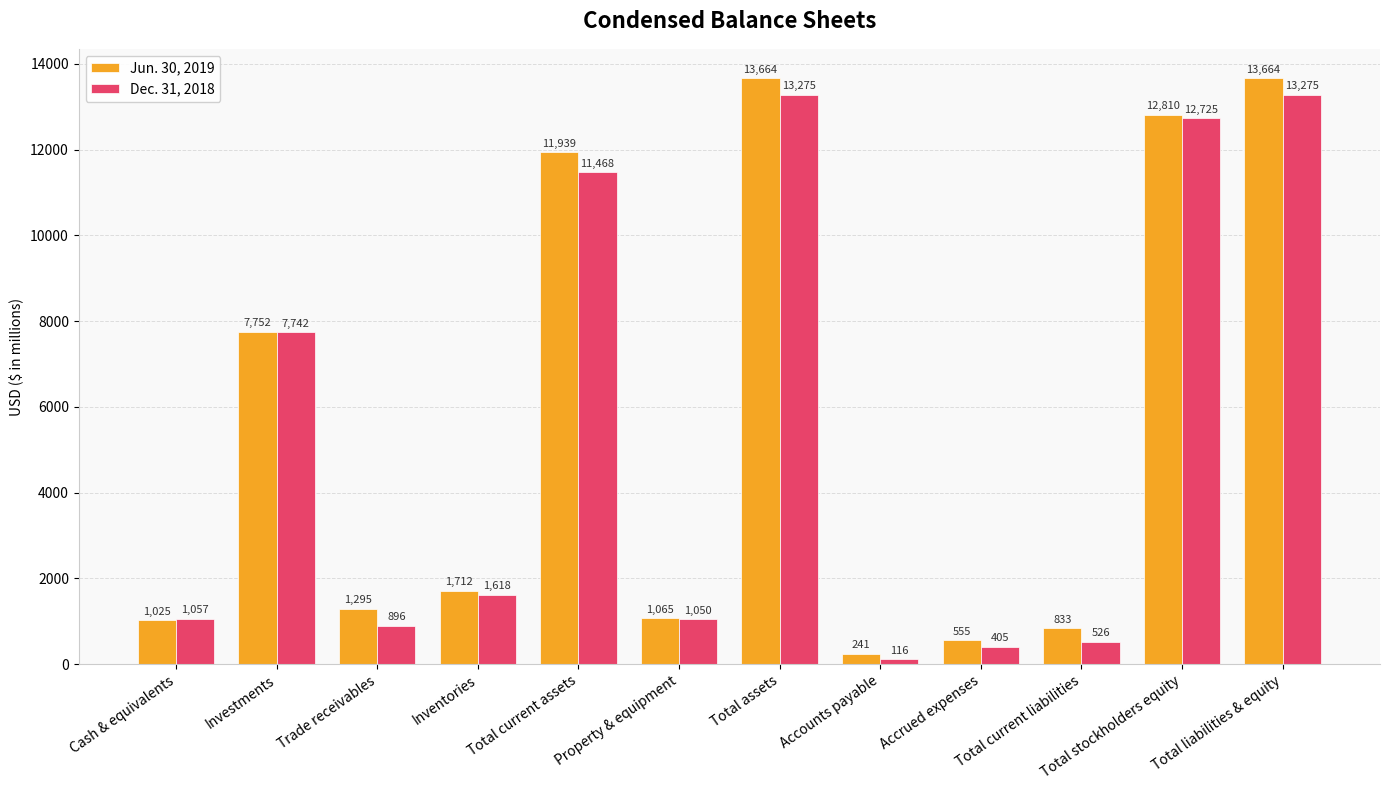

What is the average value of the Jun. 30, 2019 series?

5546